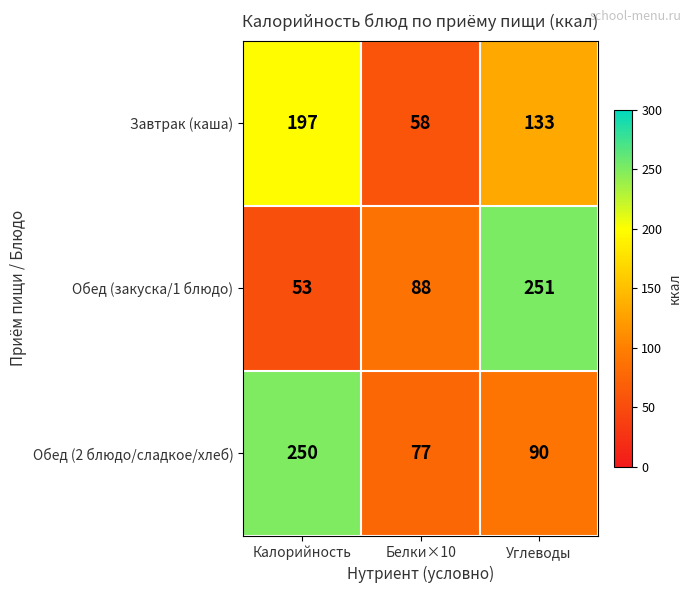

How many distinct data groups are displayed?

3